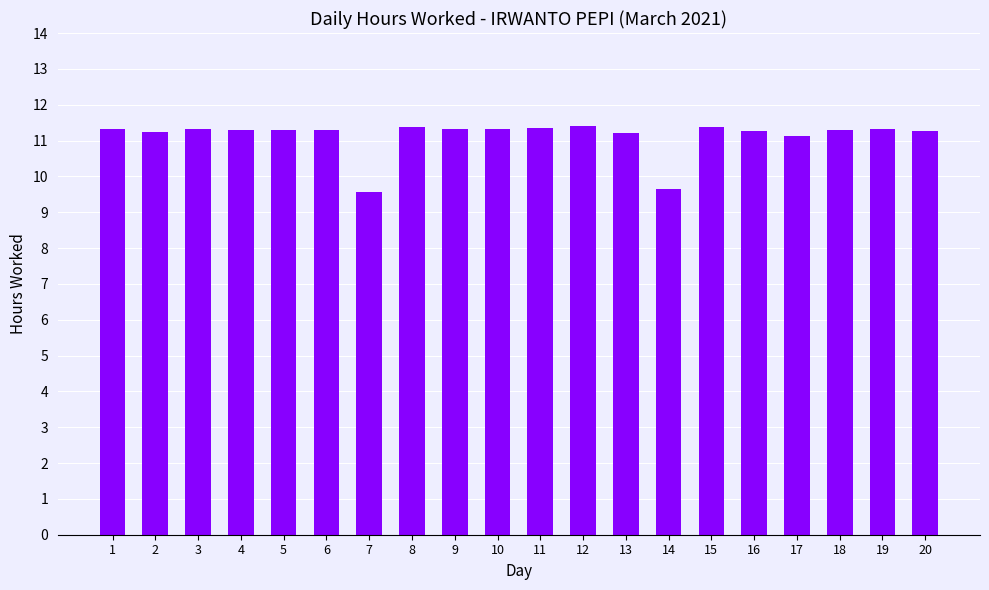

True or false: the data shows 5.4 at 17.

False